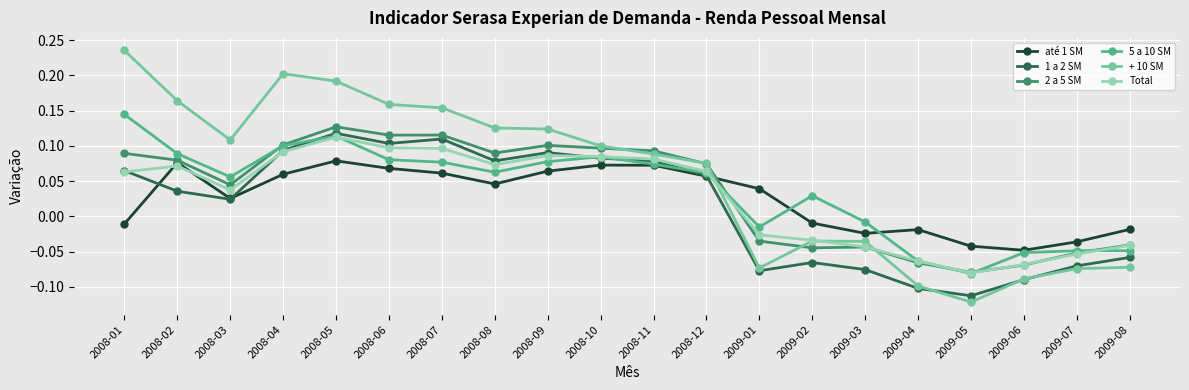

Which series has the largest total across all categories?

+ 10 SM